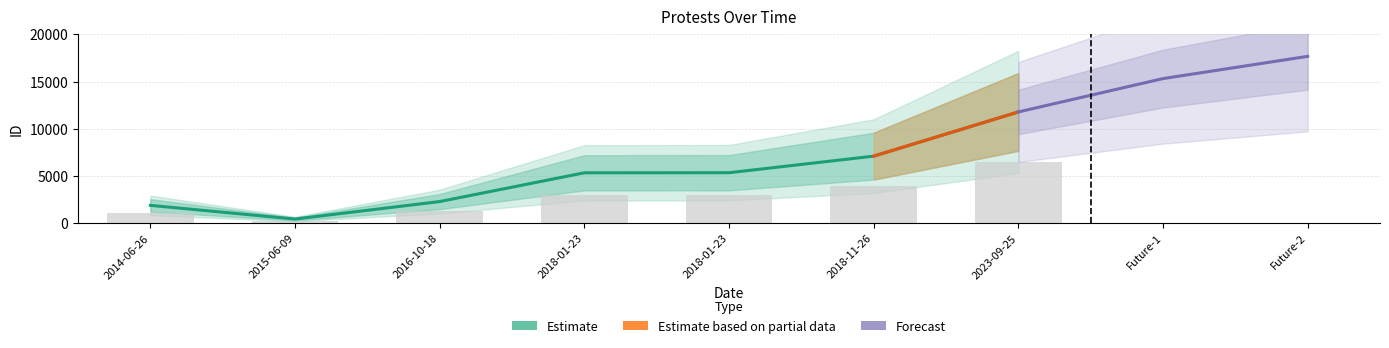

Read the value at 2023-09-25, to the nearest 10.

11780